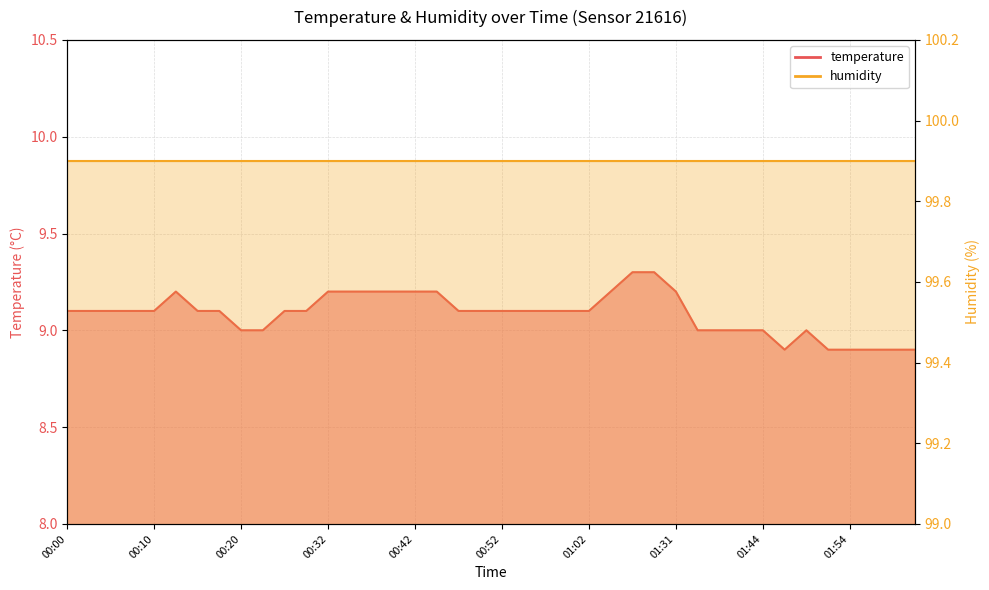

True or false: there are more than 0 points higher than both neighbors.

True